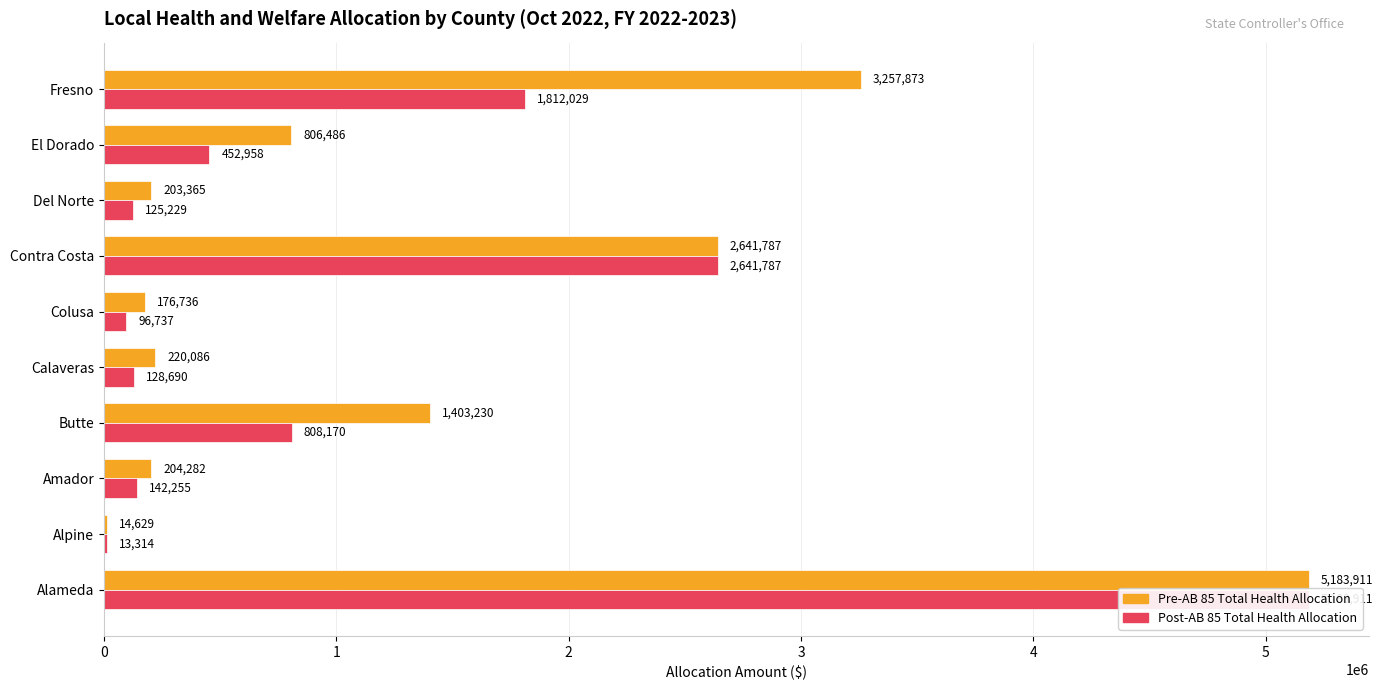

What is the difference between the second highest and second lowest values in the Pre-AB 85 Total Health Allocation series?

3081137.0